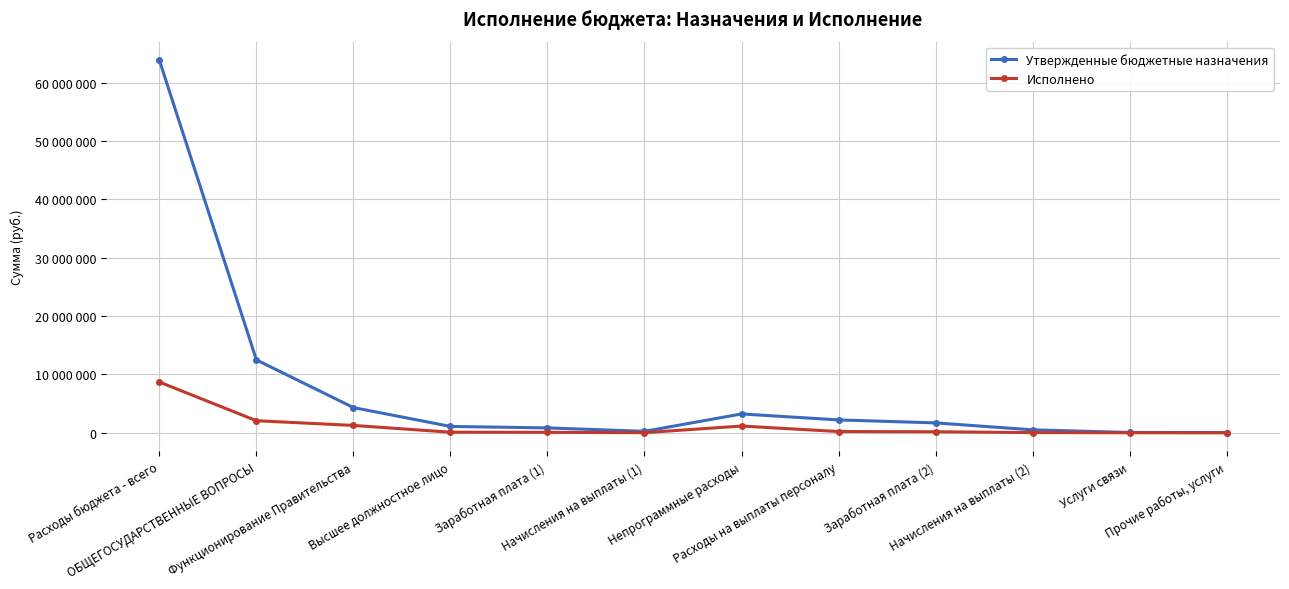

What is the difference between the maximum and second lowest values in the Исполнено series?

8690781.3